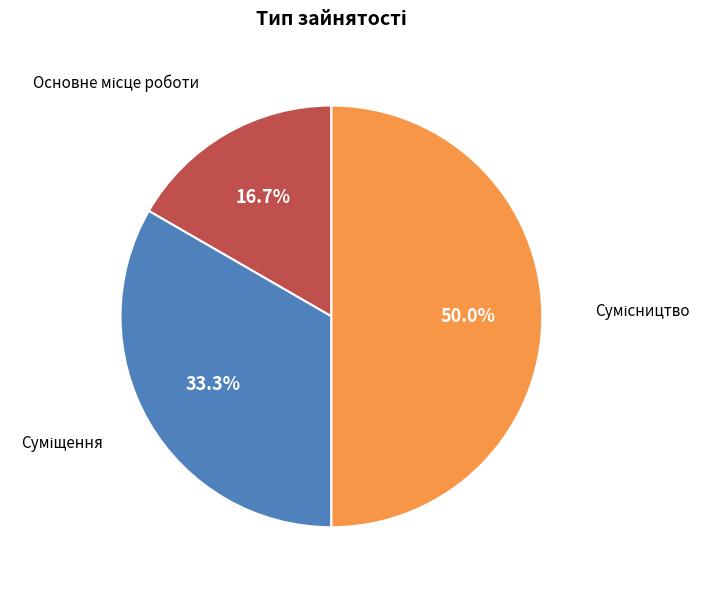

How many segments does this pie chart have?

3